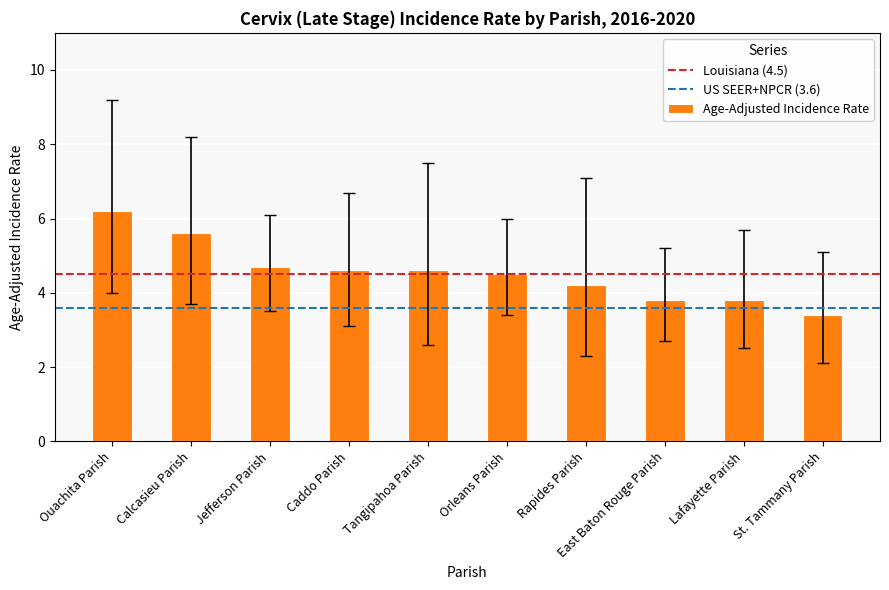

What is the minimum value shown in the chart?

3.4